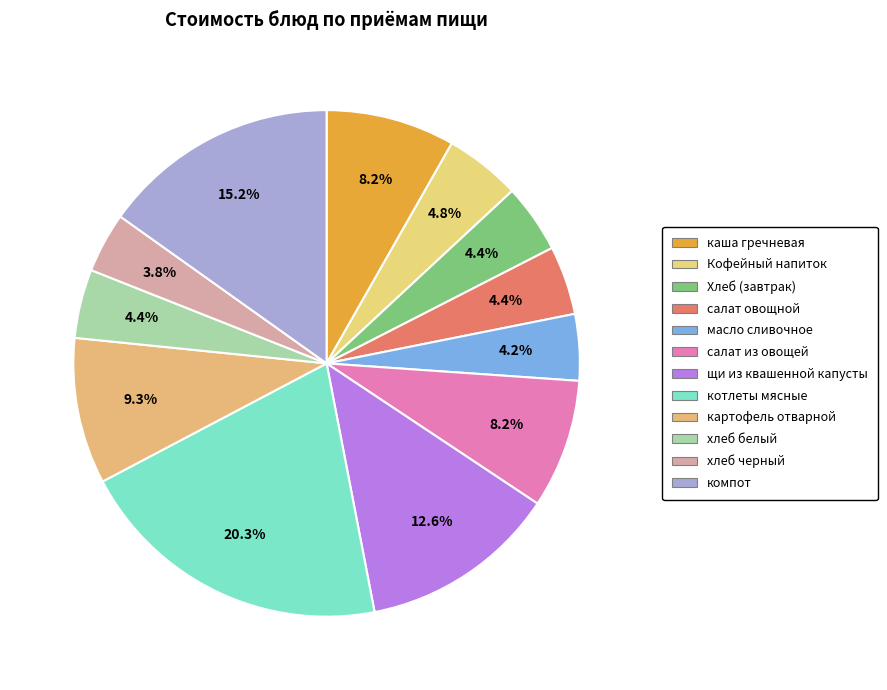

Count the number of slices in the pie.

12